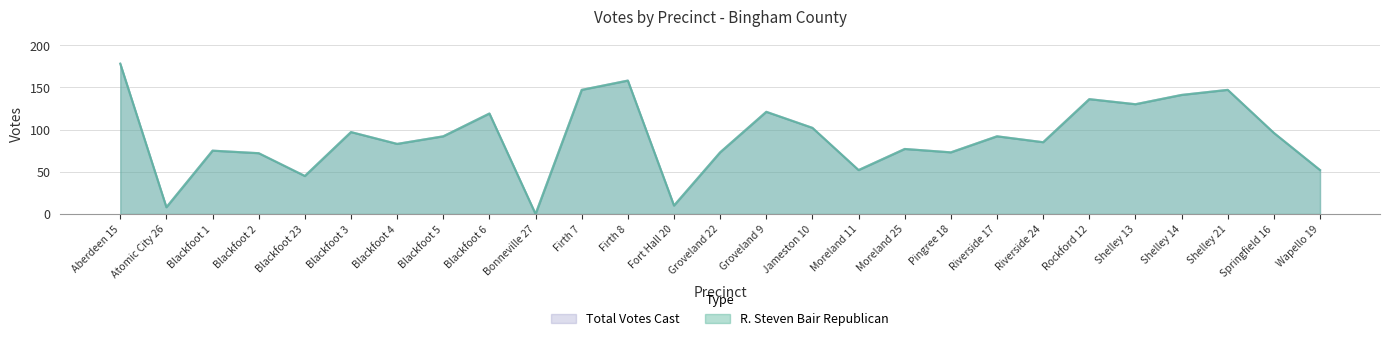

Between Aberdeen 15 and Wapello 19, which series saw the biggest shift?

R. Steven Bair Republican